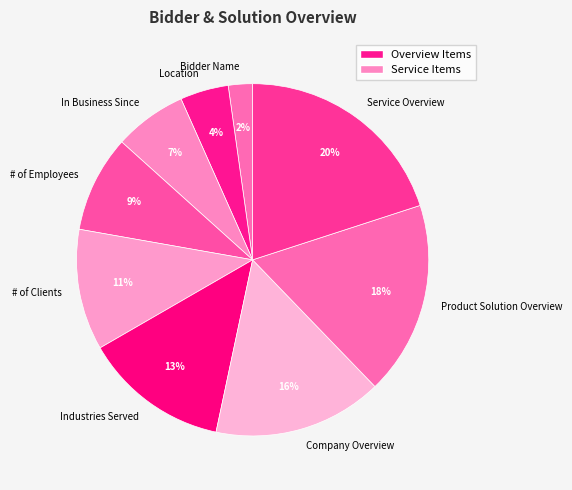

To the nearest percent, what portion does Location represent?

4%